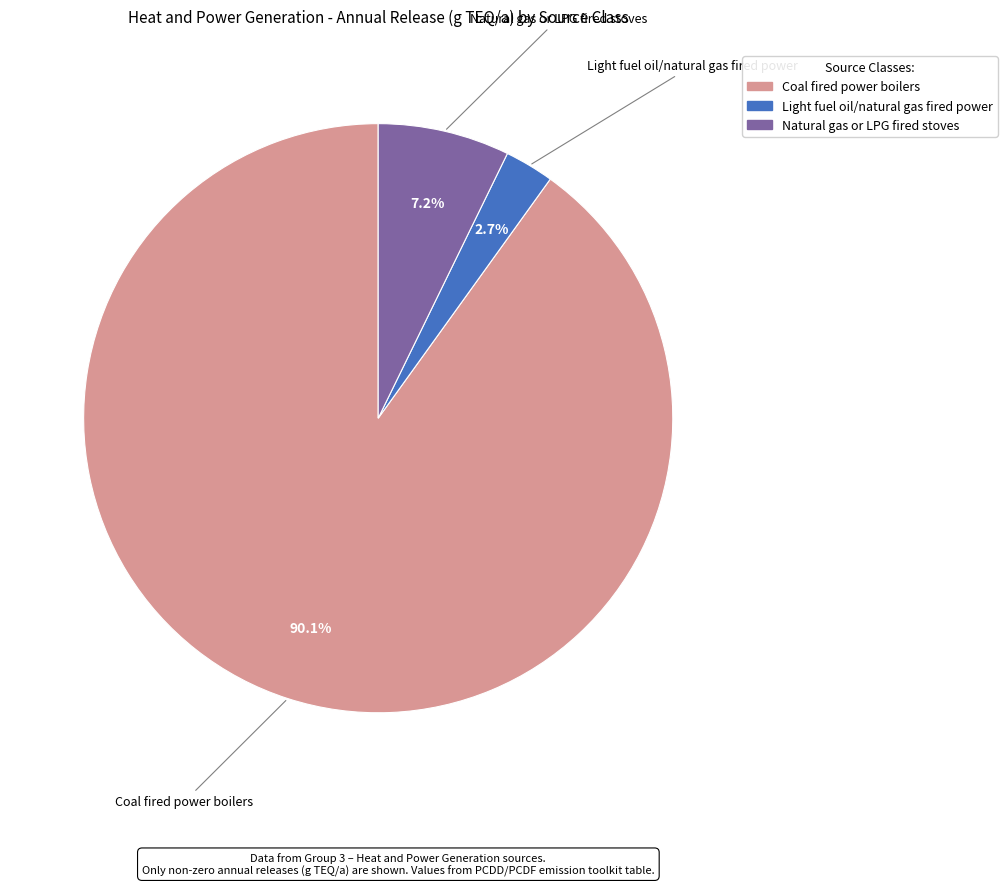

Is there any slice that represents more than half of the pie?

Yes